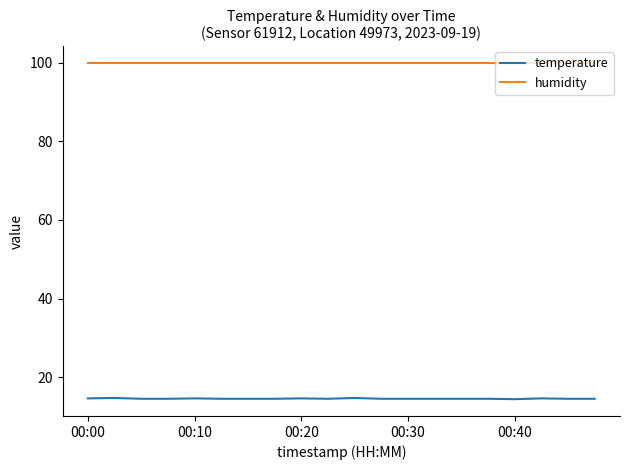

What is the greatest value displayed?

99.9